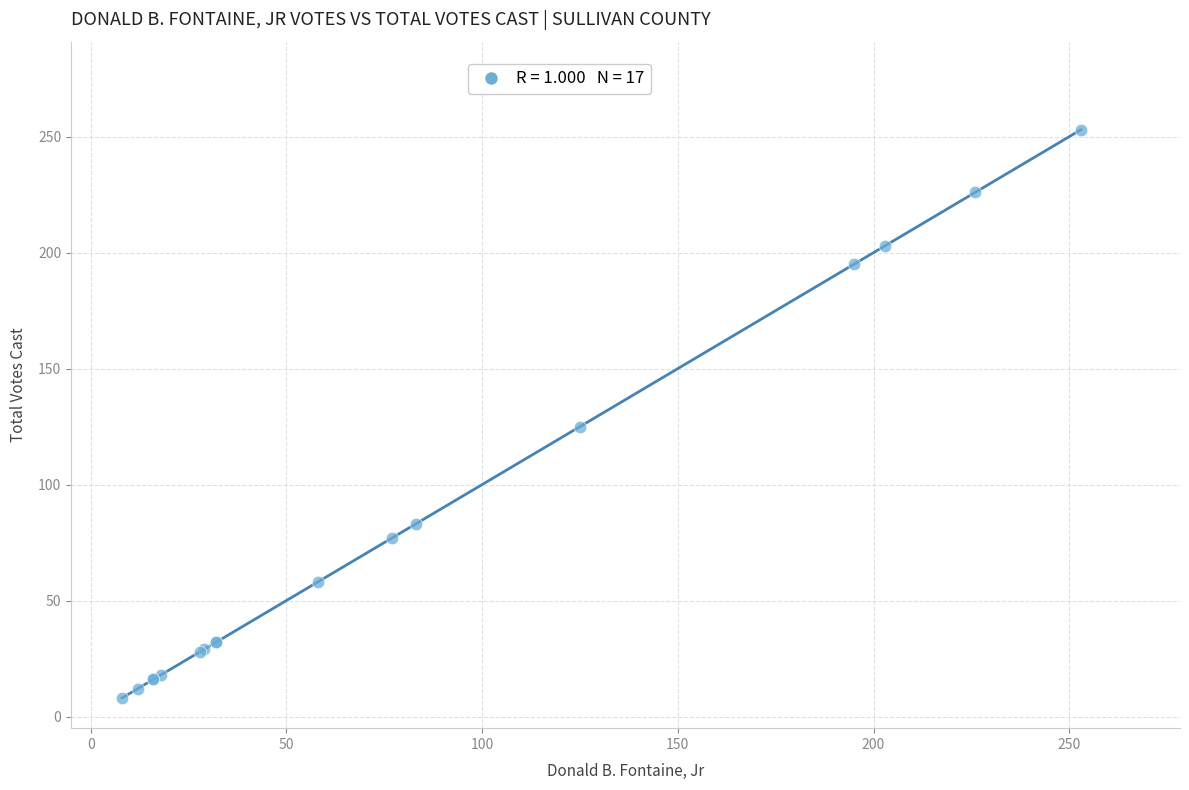

What Y value in the scatter plot is closest to 130?

125